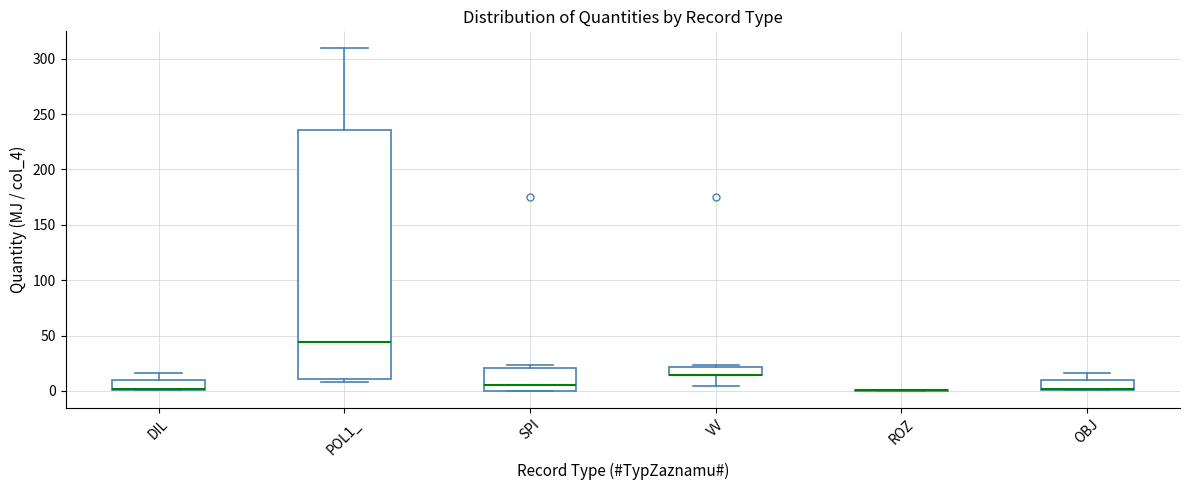

Which box is the tallest, from its lower edge to its upper edge?

POL1_